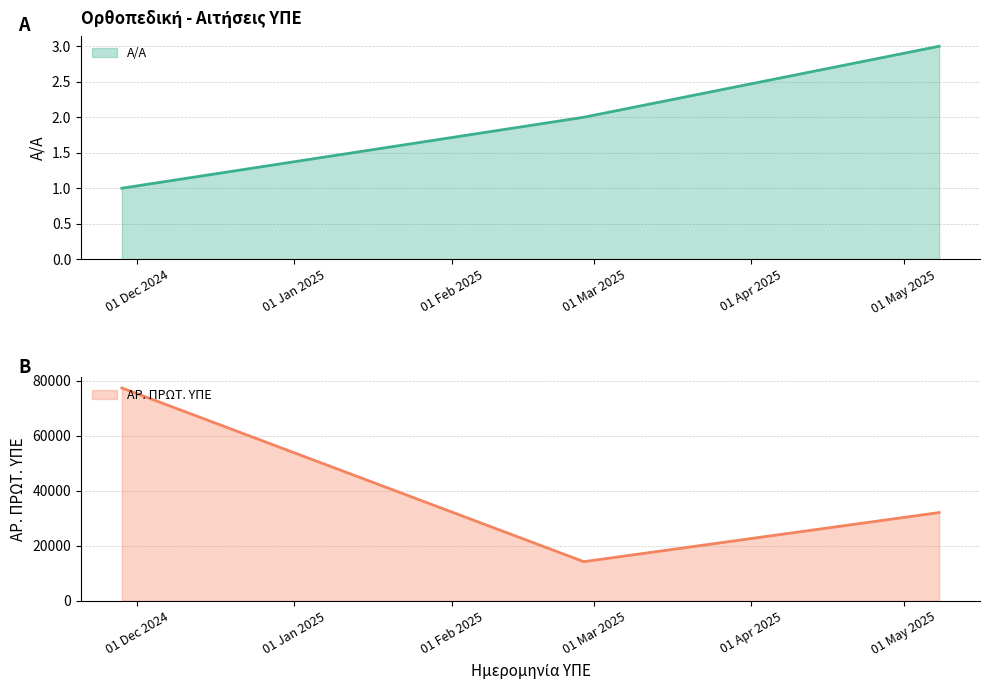

Which category has the lowest value in the Α/Α series?

28.11.2024